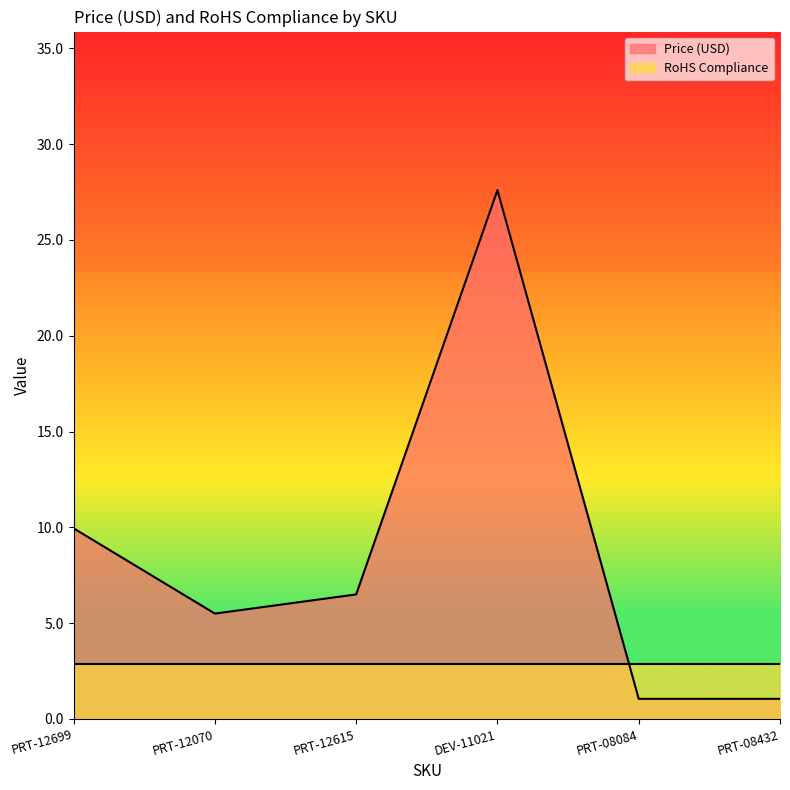

Which label corresponds to the largest value in the chart?

DEV-11021